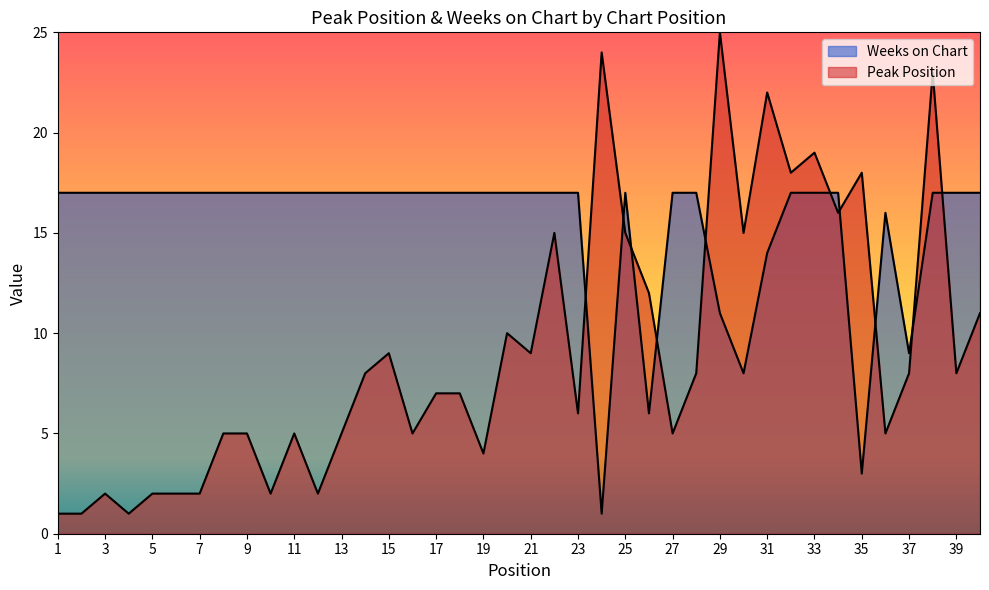

True or false: Peak Position has more than 2 points higher than both neighbors.

True